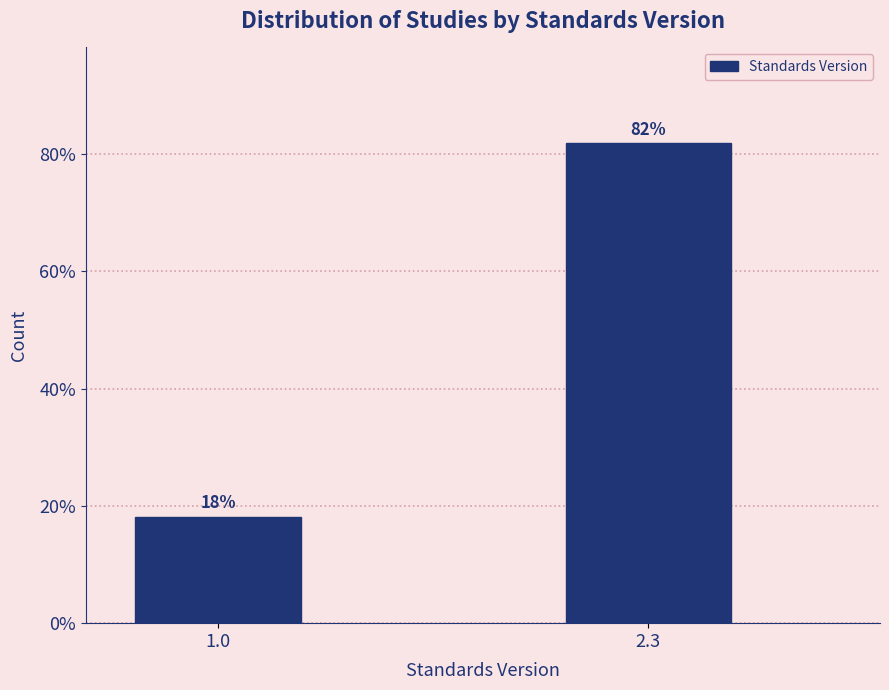

Where does the data first go above 81?

2.3